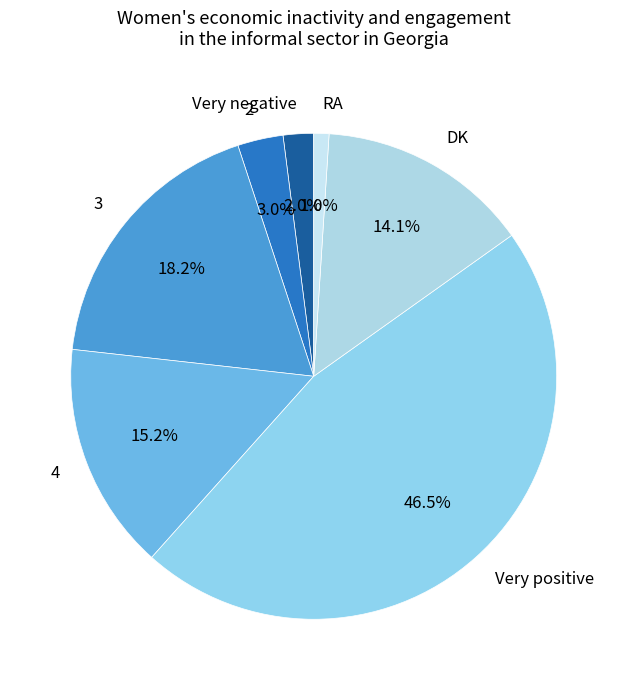

Between 4 and 3, which is larger?

3